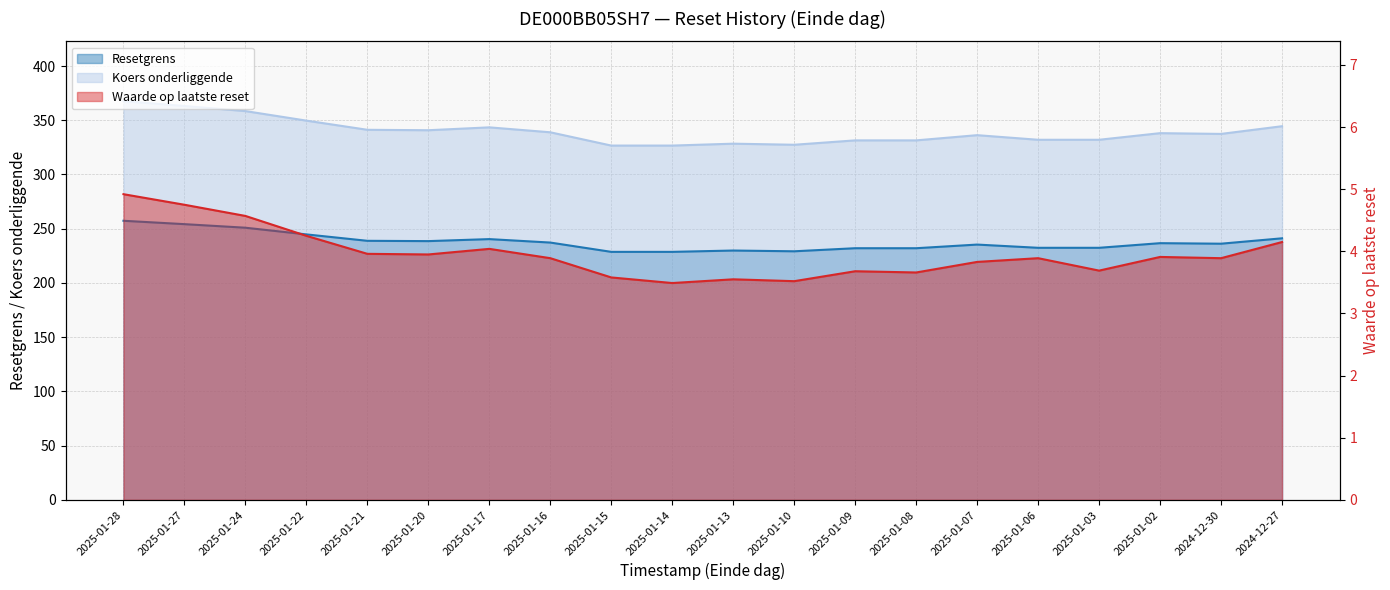

Rank the series by their maximum value, from lowest to highest.

Waarde op laatste reset, Resetgrens, Koers onderliggende